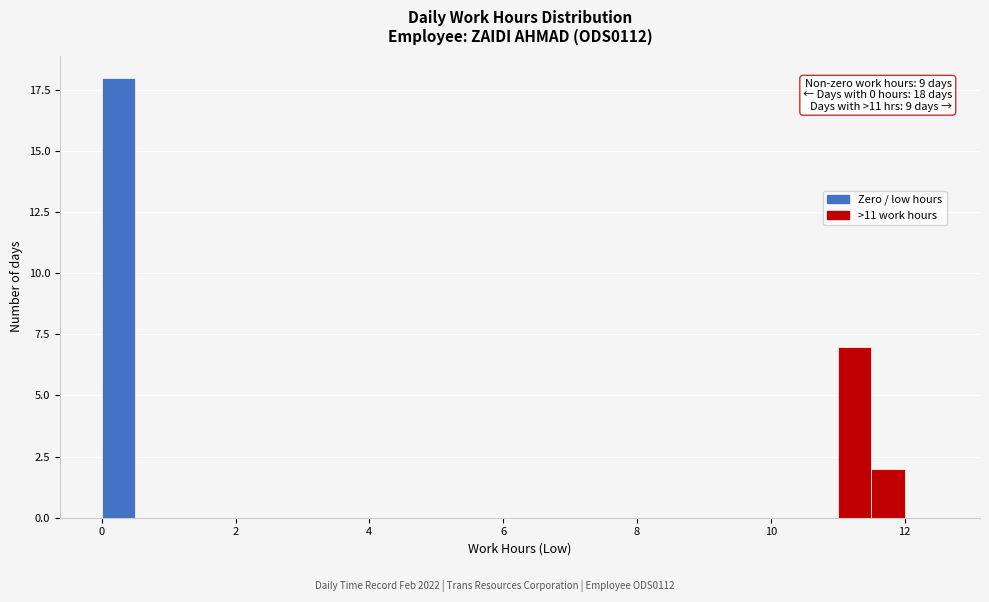

Around what value on the x-axis is the tallest bar? Give the approximate position of its centre, as read against the axis.

0.2